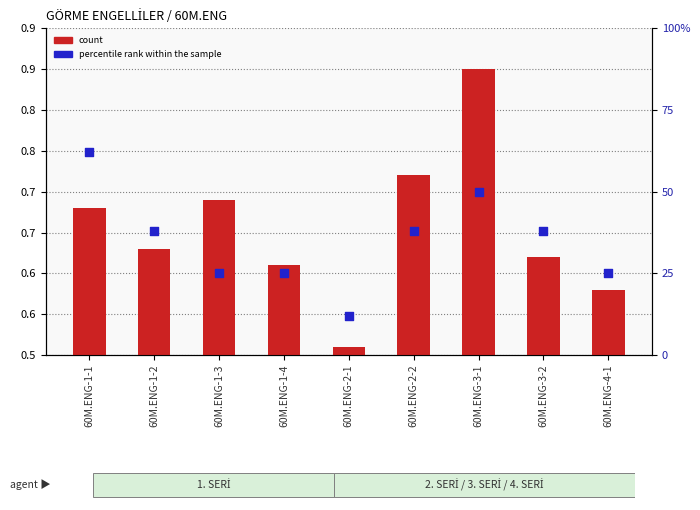

At how many categories does at least one series exceed 48?

2